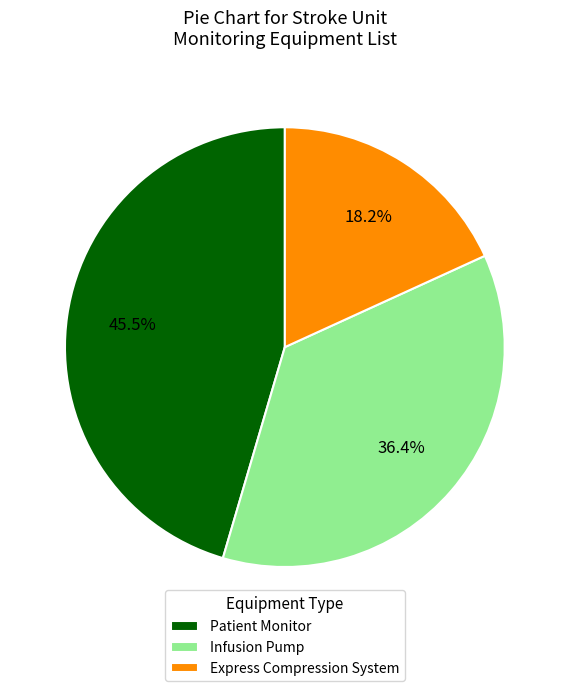

True or false: Patient Monitor accounts for 53% of the total.

False